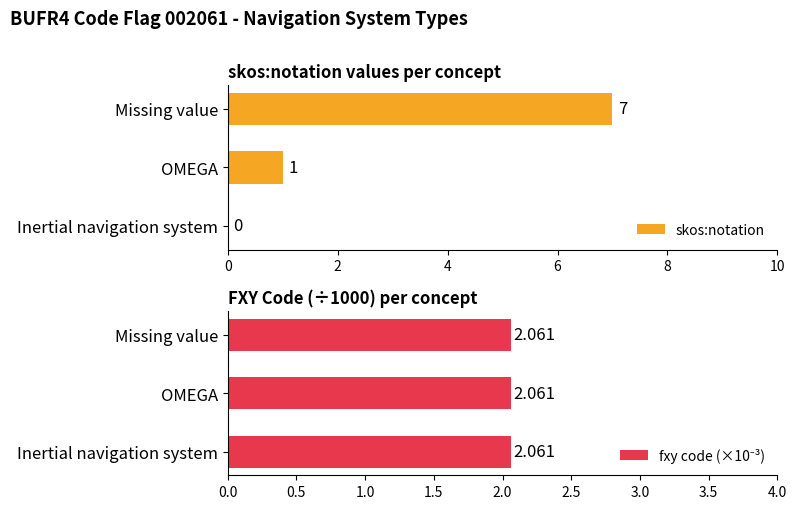

What are all the series names shown in the legend?

skos:notation, fxy code (×10⁻³)